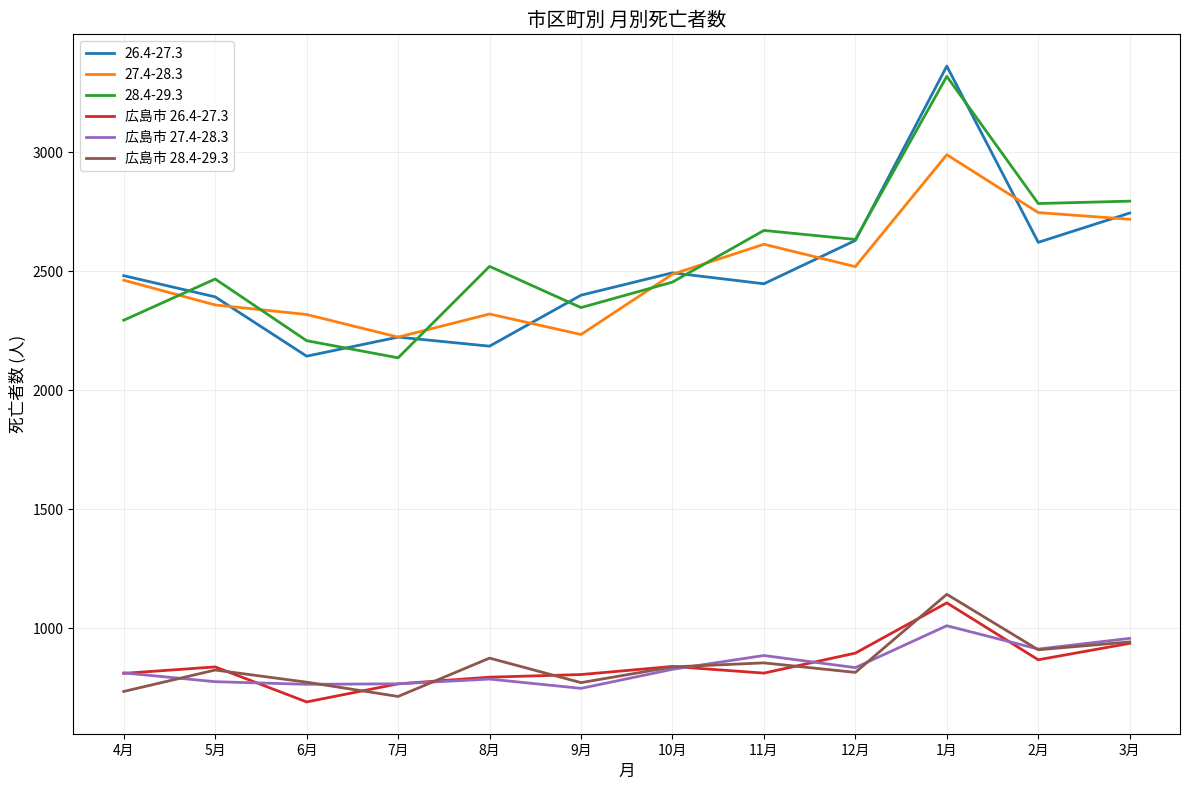

Which series changed the most between 4月 and 12月?

28.4-29.3